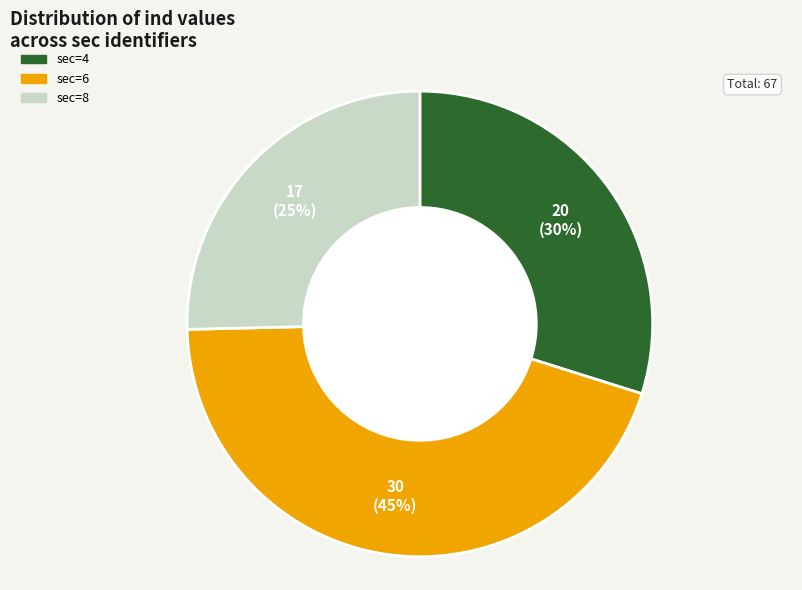

To the nearest percent, what is the average slice percentage?

33%